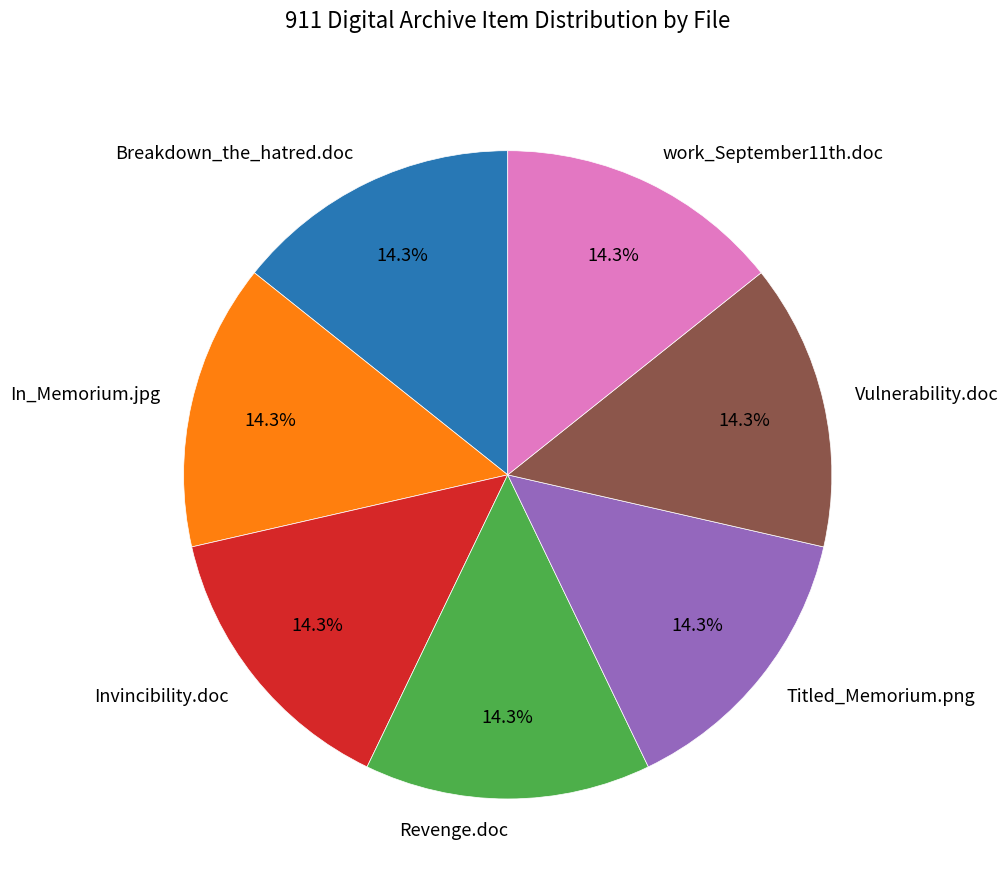

To the nearest percent, what is the average slice percentage?

14%